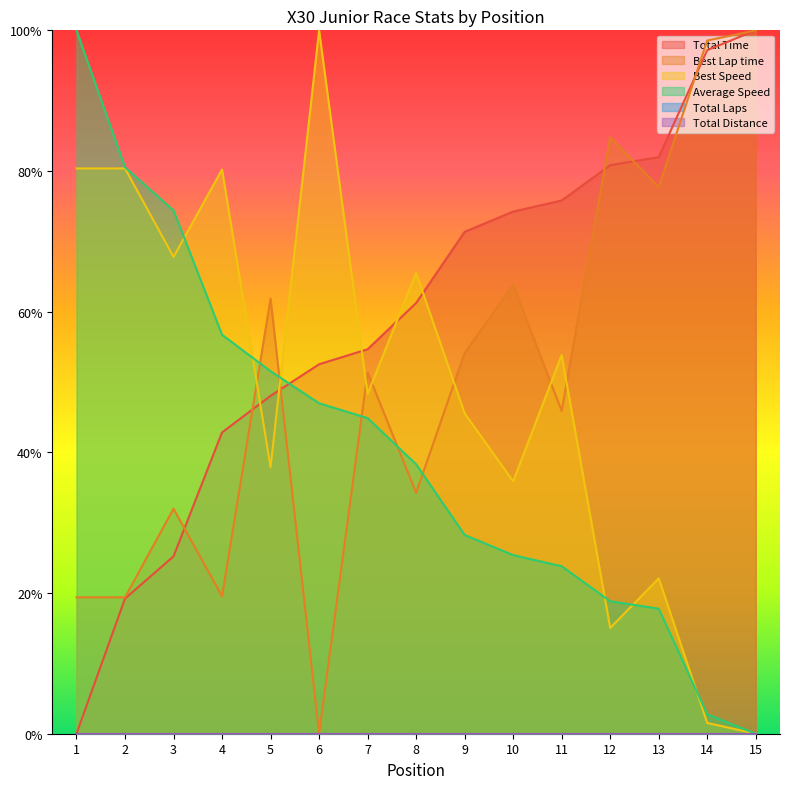

True or false: Average Speed and Total Time intersect in this chart.

True